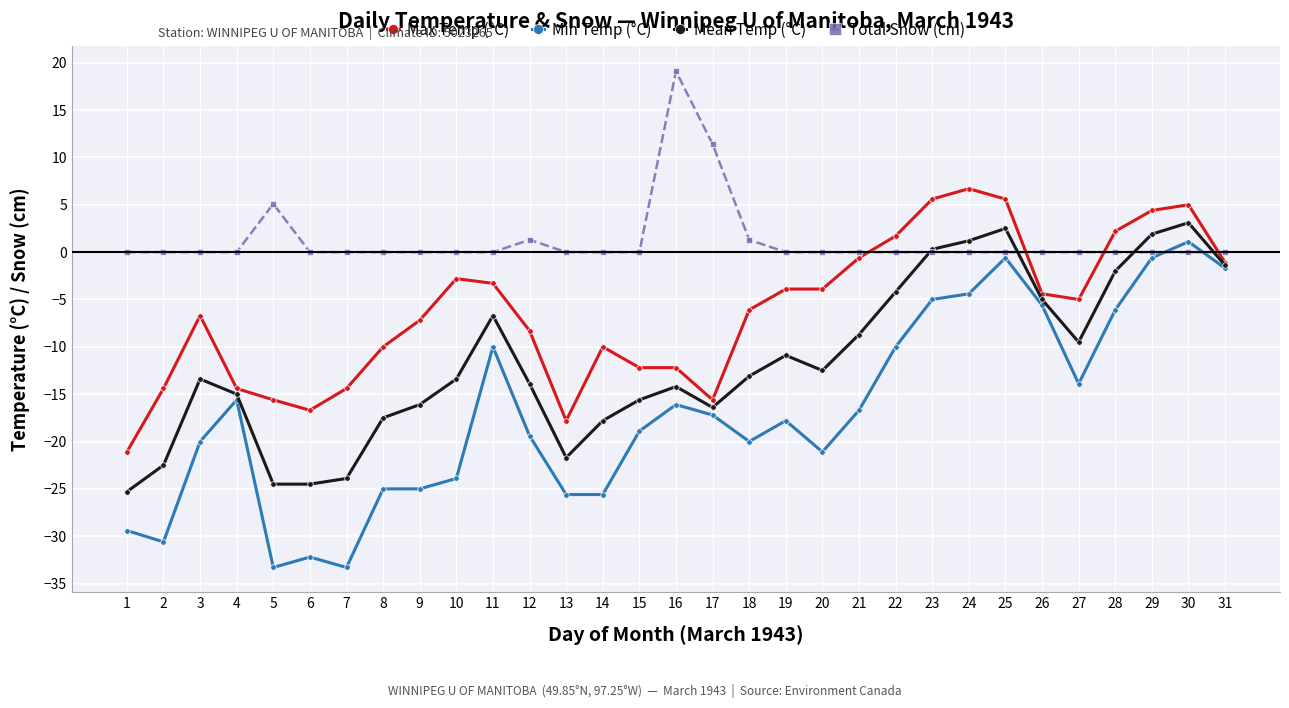

Reading right to left, transcribe all the data shown in this chart.

Max Temp (°C): 31=-1.1	30=5.0	29=4.4	28=2.2	27=-5.0	26=-4.4	25=5.6	24=6.7	23=5.6	22=1.7	21=-0.6	20=-3.9	19=-3.9	18=-6.1	17=-15.6	16=-12.2	15=-12.2	14=-10.0	13=-17.8	12=-8.3	11=-3.3	10=-2.8	9=-7.2	8=-10.0	7=-14.4	6=-16.7	5=-15.6	4=-14.4	3=-6.7	2=-14.4	1=-21.1
Min Temp (°C): 31=-1.7	30=1.1	29=-0.6	28=-6.1	27=-13.9	26=-5.6	25=-0.6	24=-4.4	23=-5.0	22=-10.0	21=-16.7	20=-21.1	19=-17.8	18=-20.0	17=-17.2	16=-16.1	15=-18.9	14=-25.6	13=-25.6	12=-19.4	11=-10.0	10=-23.9	9=-25.0	8=-25.0	7=-33.3	6=-32.2	5=-33.3	4=-15.6	3=-20.0	2=-30.6	1=-29.4
Mean Temp (°C): 31=-1.4	30=3.1	29=1.9	28=-2.0	27=-9.5	26=-5.0	25=2.5	24=1.2	23=0.3	22=-4.2	21=-8.7	20=-12.5	19=-10.9	18=-13.1	17=-16.4	16=-14.2	15=-15.6	14=-17.8	13=-21.7	12=-13.9	11=-6.7	10=-13.4	9=-16.1	8=-17.5	7=-23.9	6=-24.5	5=-24.5	4=-15.0	3=-13.4	2=-22.5	1=-25.3
Total Snow (cm): 31=0.0	30=0.0	29=0.0	28=0.0	27=0.0	26=0.0	25=0.0	24=0.0	23=0.0	22=0.0	21=0.0	20=0.0	19=0.0	18=1.3	17=11.4	16=19.1	15=0.0	14=0.0	13=0.0	12=1.3	11=0.0	10=0.0	9=0.0	8=0.0	7=0.0	6=0.0	5=5.1	4=0.0	3=0.0	2=0.0	1=0.0